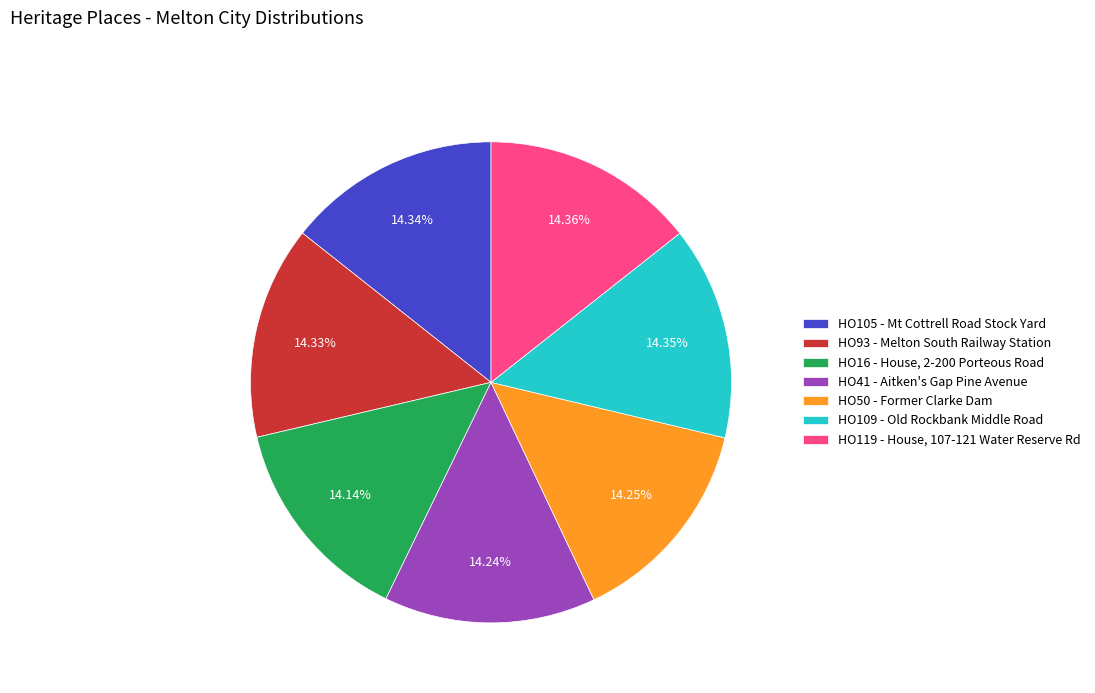

To the nearest percent, what percentage of the pie is HO109 - Old Rockbank Middle Road?

14%